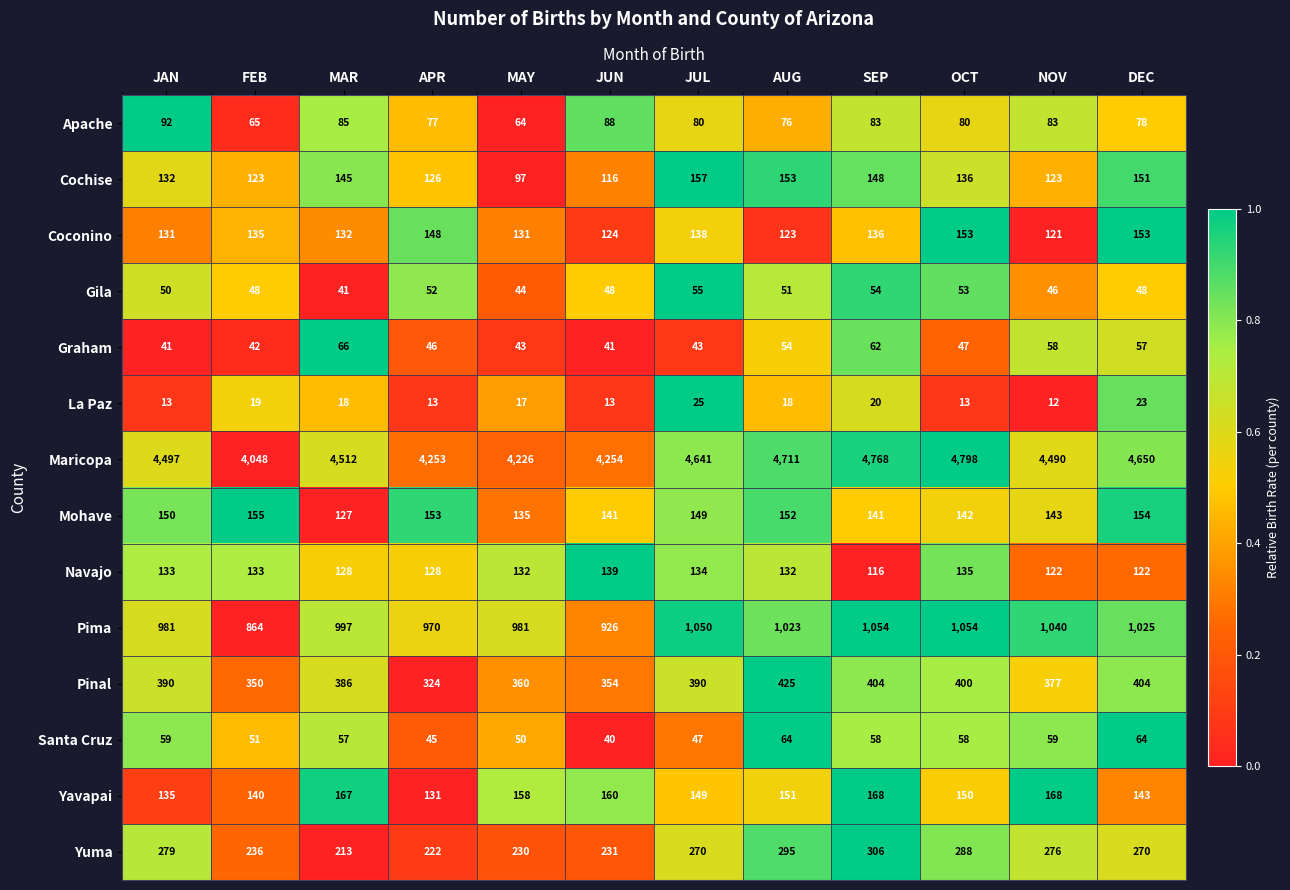

Is the value of Santa Cruz at JUL greater than the value of Pinal at JUL?

No